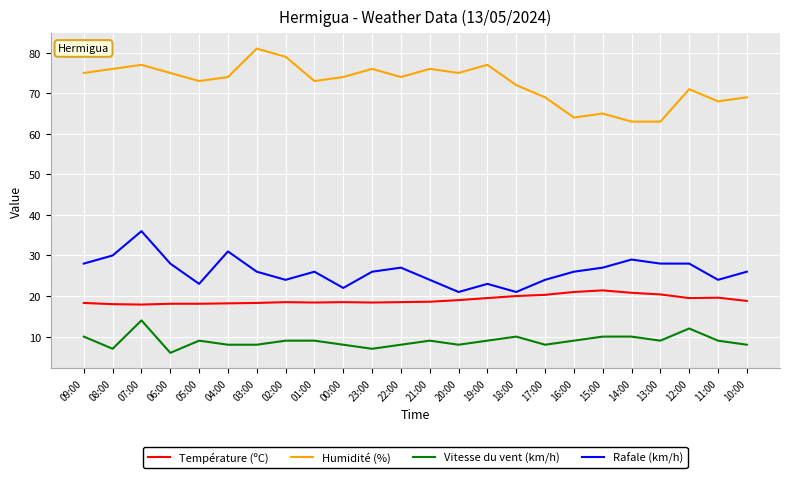

Is the value of Vitesse du vent (km/h) at 20:00 greater than the value of Température (ºC) at 05:00?

No